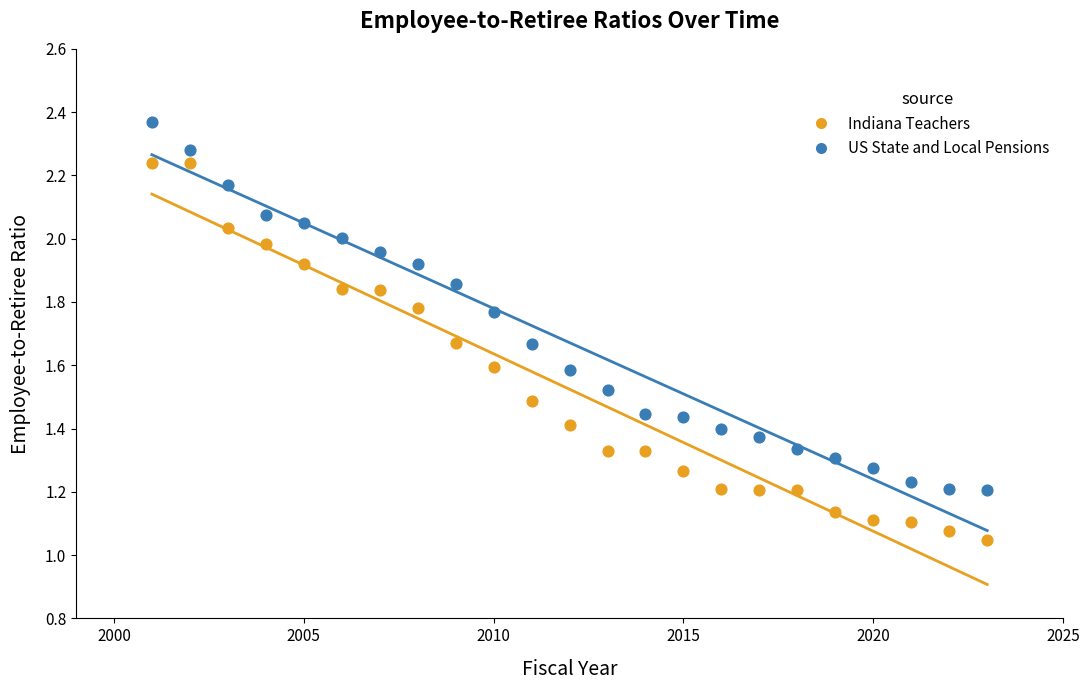

Across all data points, what is the range of X values (max minus min)?

22.0